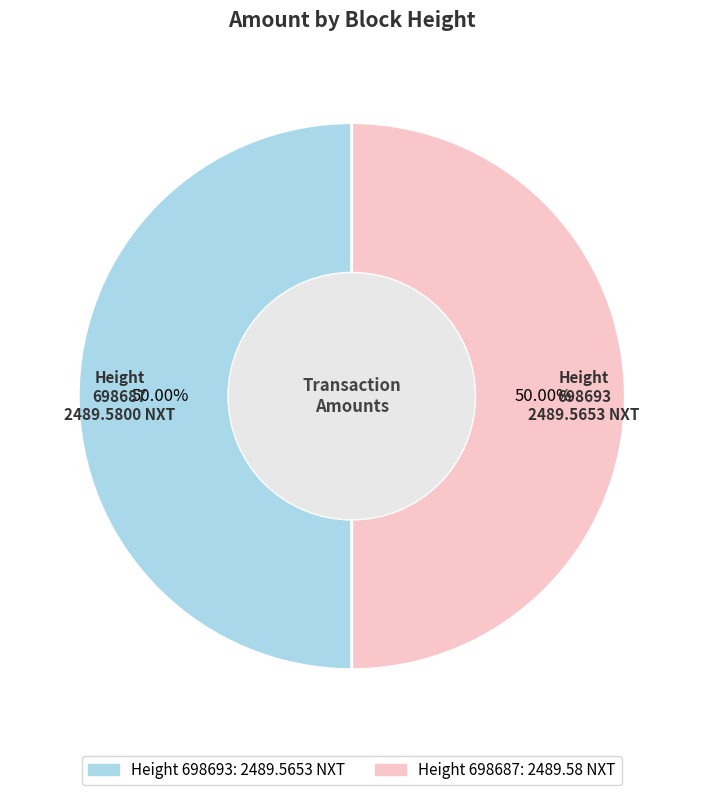

What is the majority slice?

698687